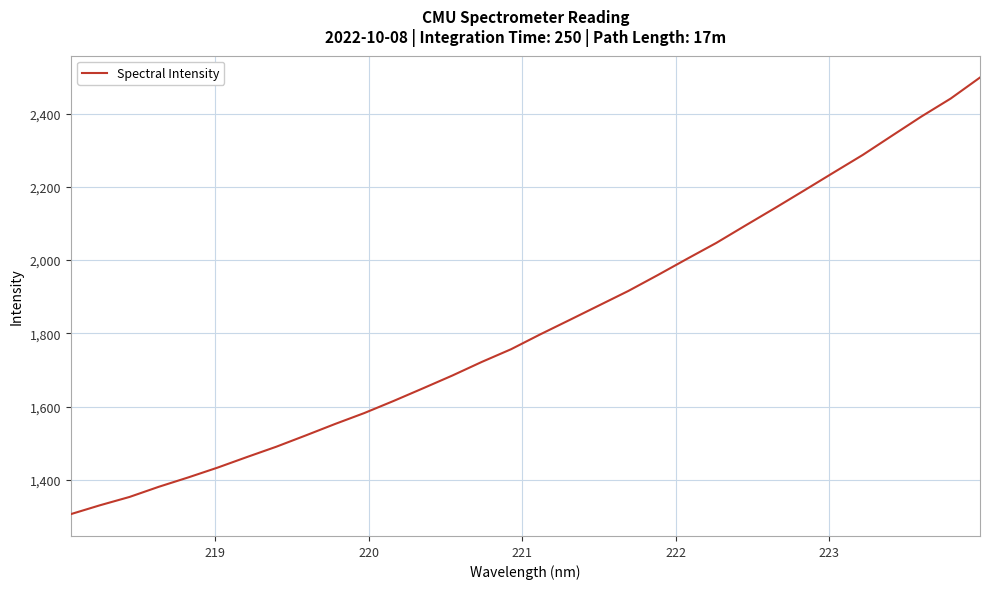

How many series are shown in this chart?

1